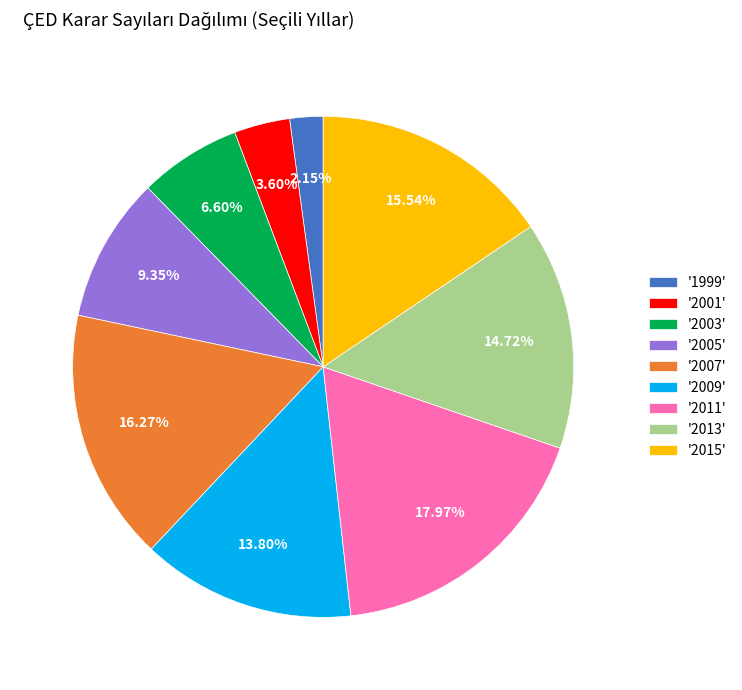

Does any single category account for the majority?

No